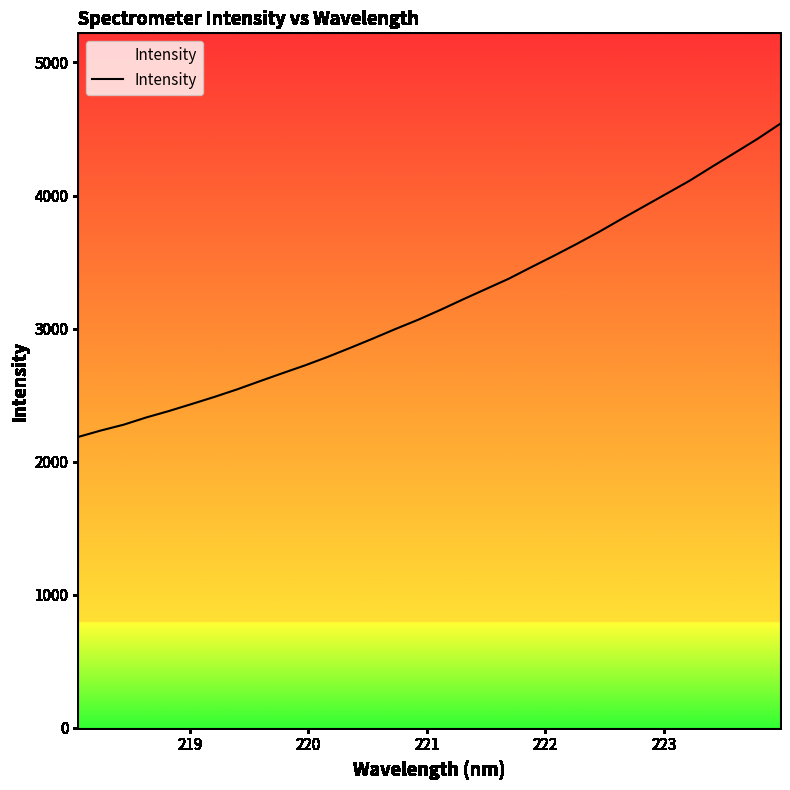

Is this an area chart (filled region under the line)?

No